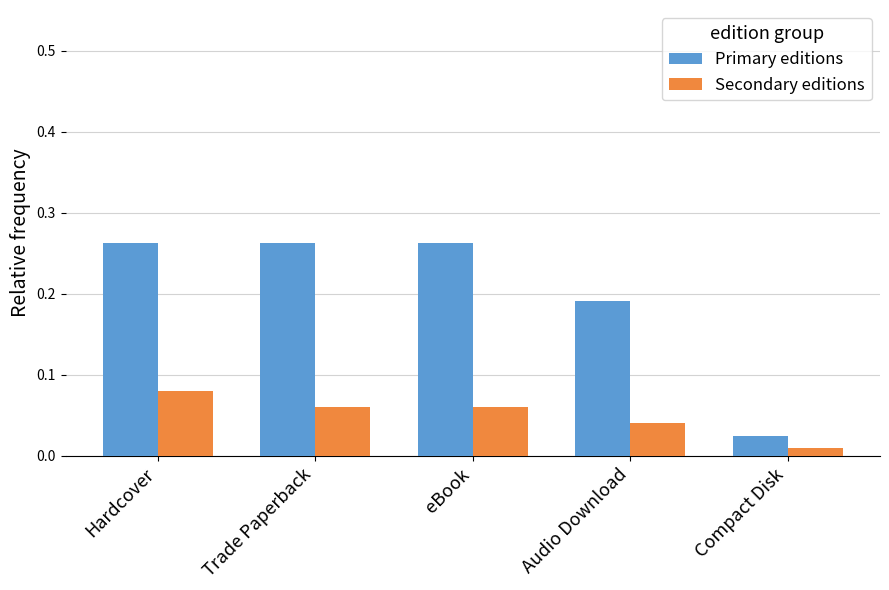

Where is Primary editions nearest to the value 0?

Compact Disk